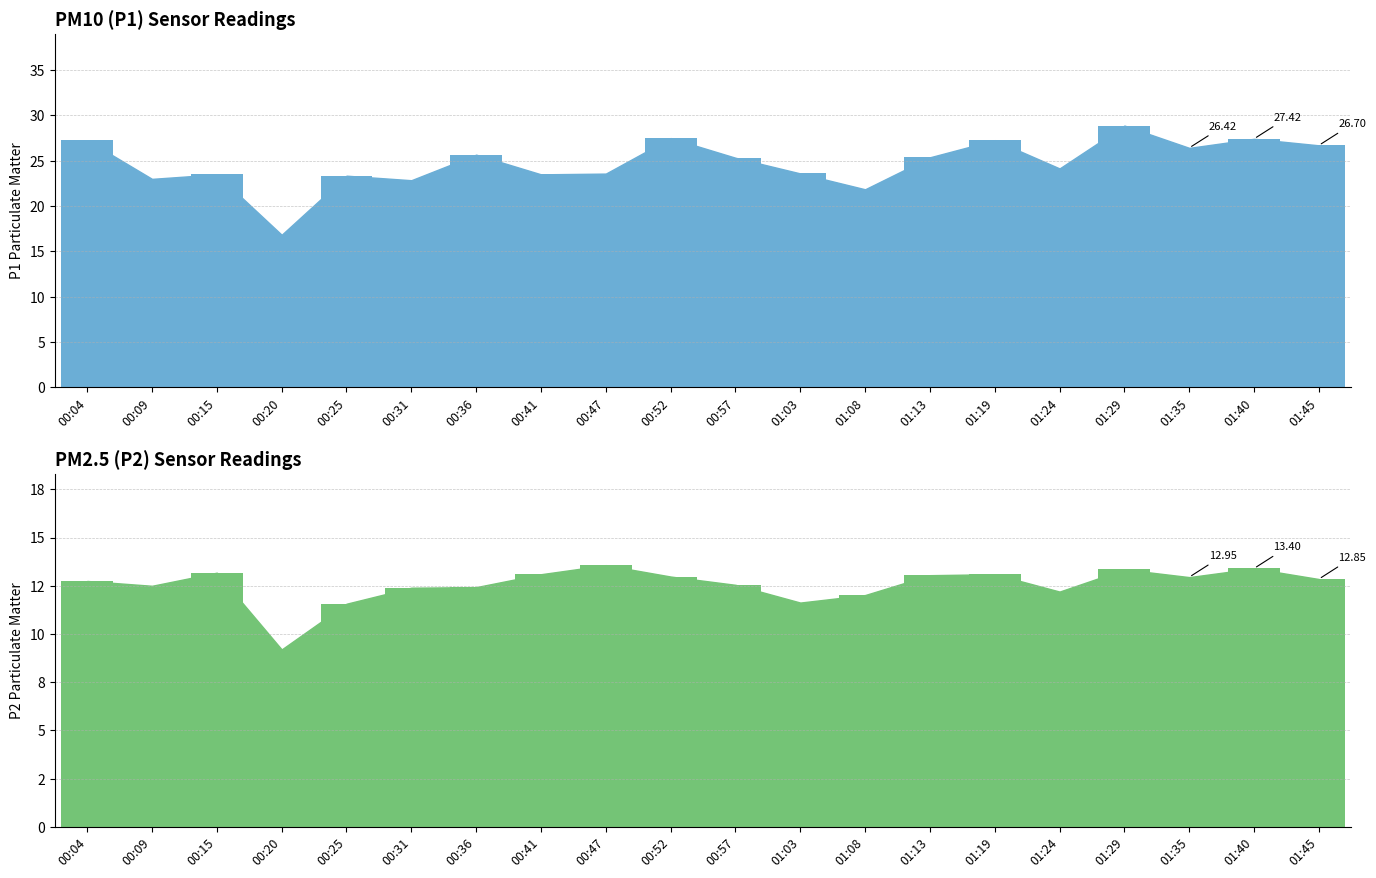

Does the chart contain stacked bars?

No